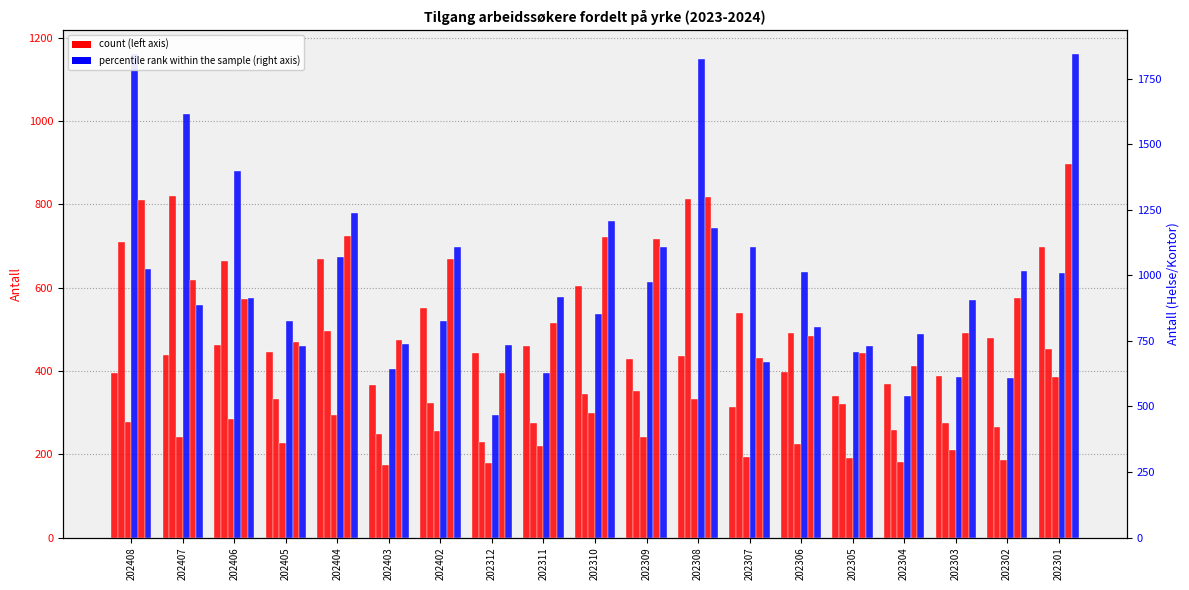

What value does the Barne- og ungdomsarbeid series have at 202302?

383